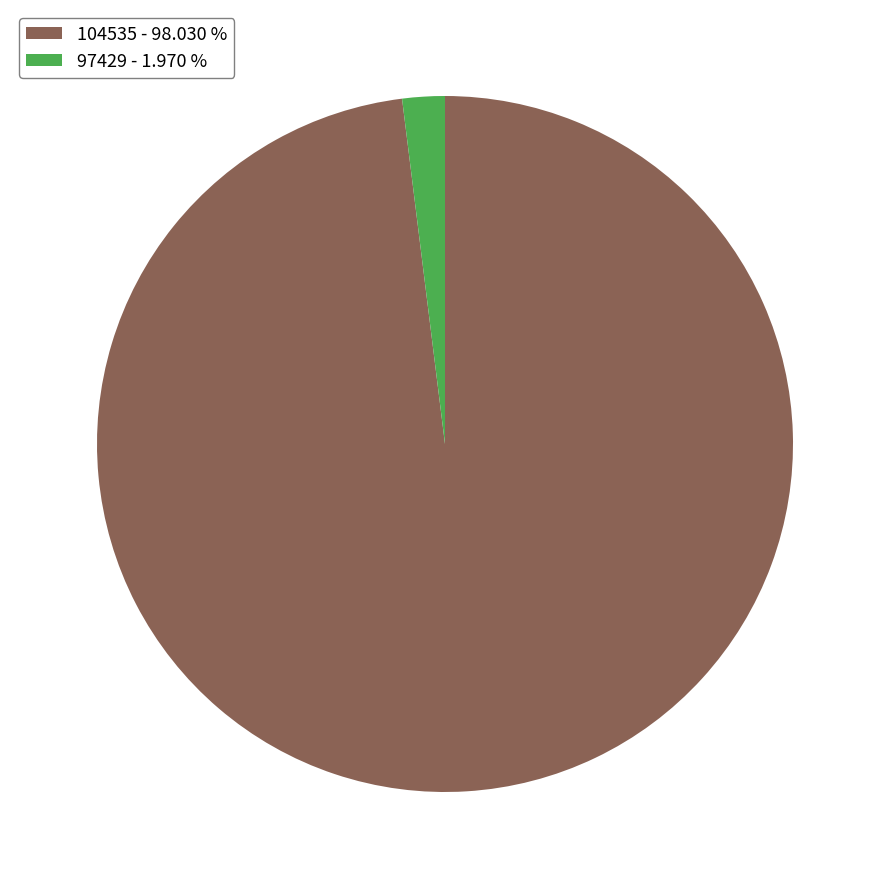

Do 104535 - 98.030 % and 97429 - 1.970 % together represent more than half of the pie?

Yes